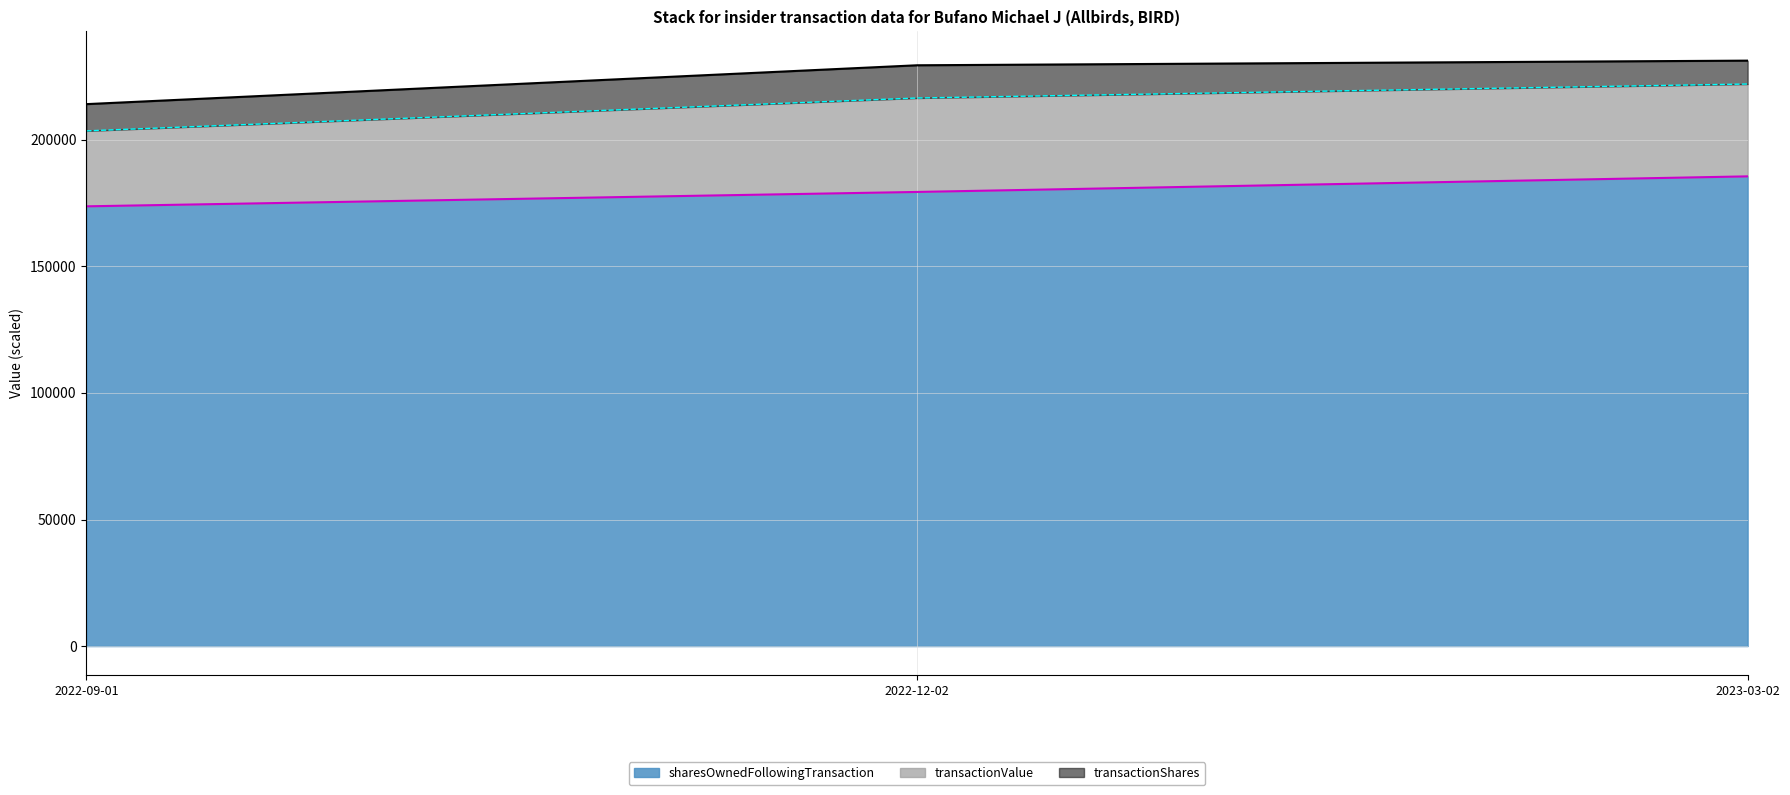

What are all the series names shown in the legend?

sharesOwnedFollowingTransaction, transactionValue, transactionShares